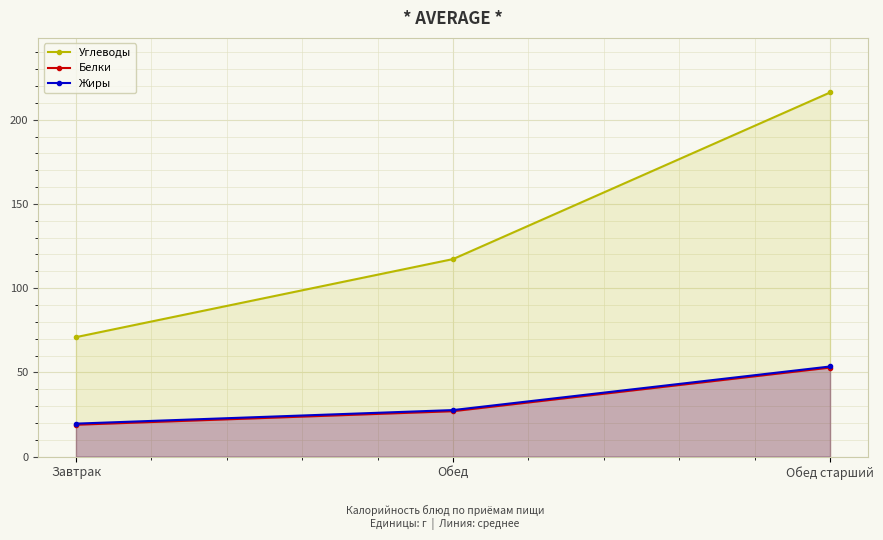

What is the approximate value of Жиры at Завтрак?

19.6